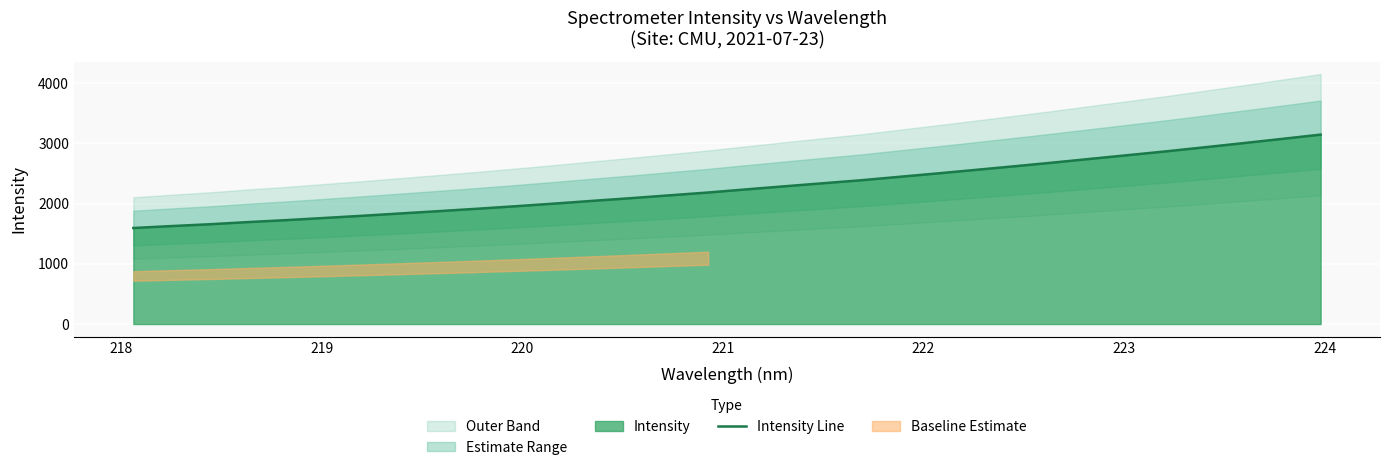

True or false: there are more than 0 points higher than both neighbors.

False